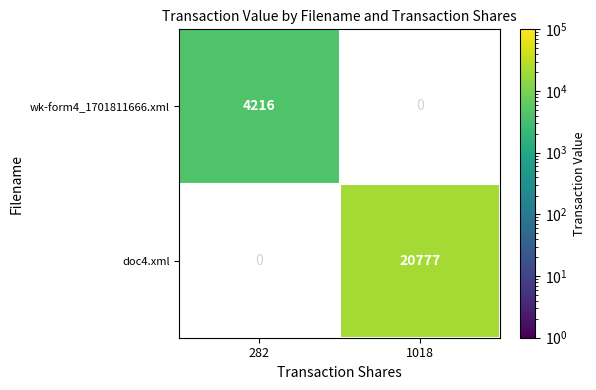

True or false: wk-form4_1701811666.xml has a value of 4216 at 282.

True